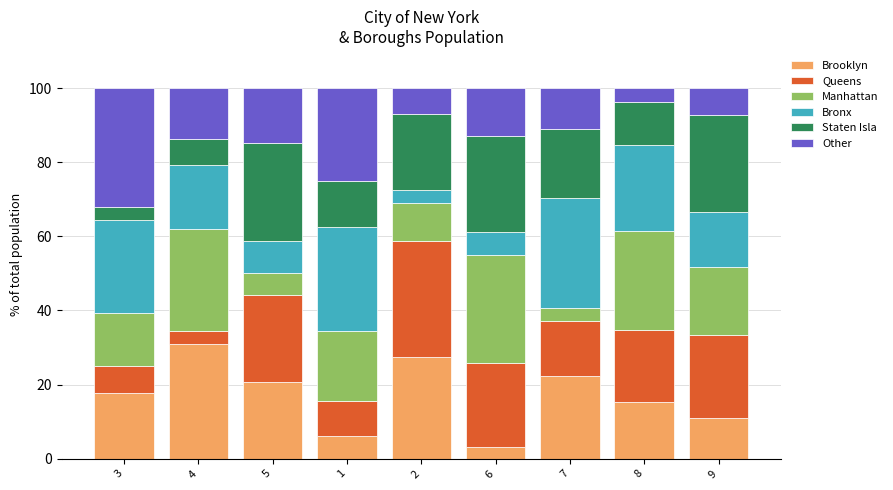

What is the total value across all series at 4?

100.0